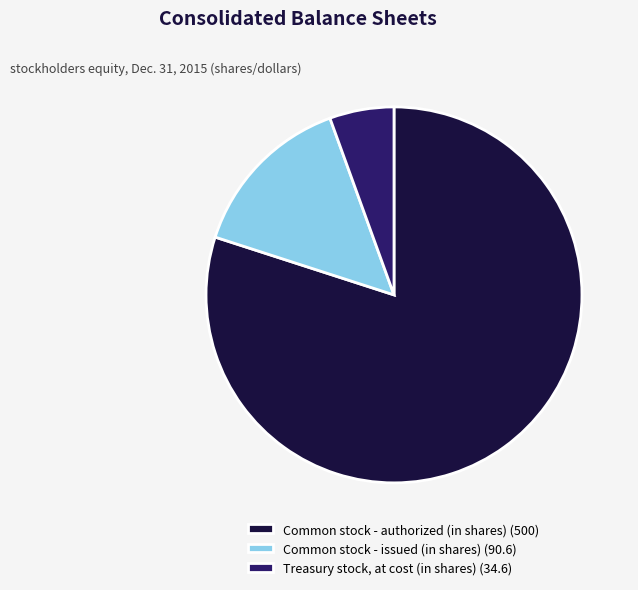

Between Common stock - issued (in shares) (90.6) and Treasury stock, at cost (in shares) (34.6), which is larger?

Common stock - issued (in shares) (90.6)